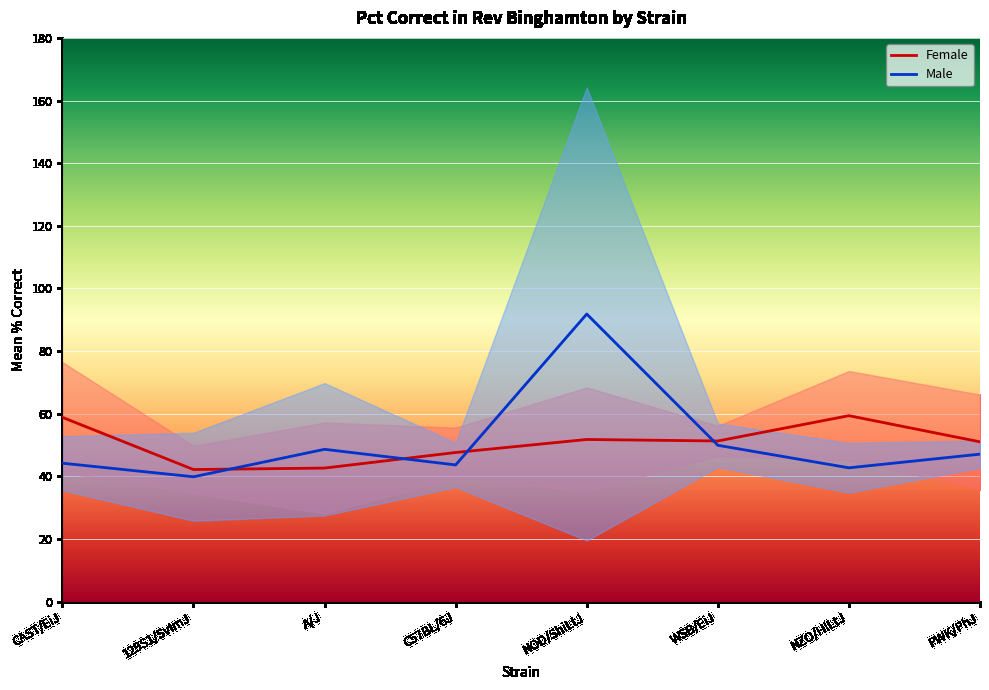

Which series has the largest total across all categories?

Male